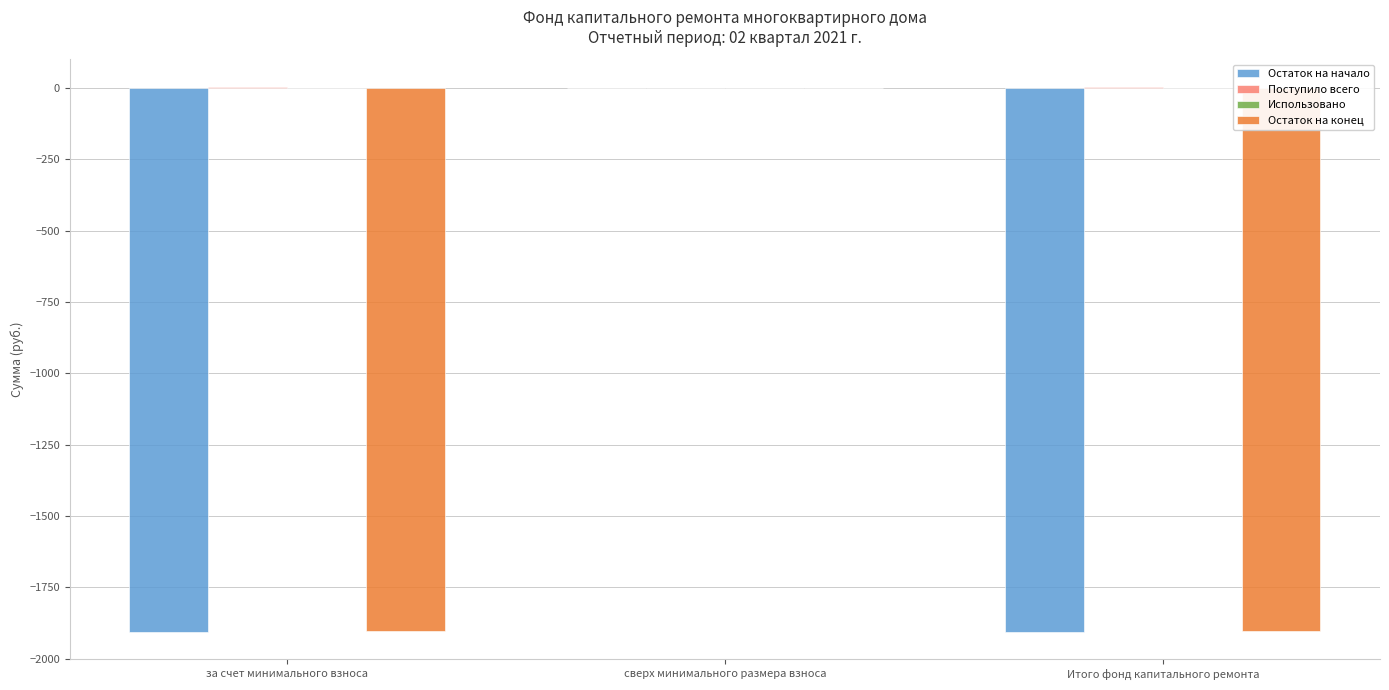

At which category is the sum across all series the highest?

сверх минимального размера взноса